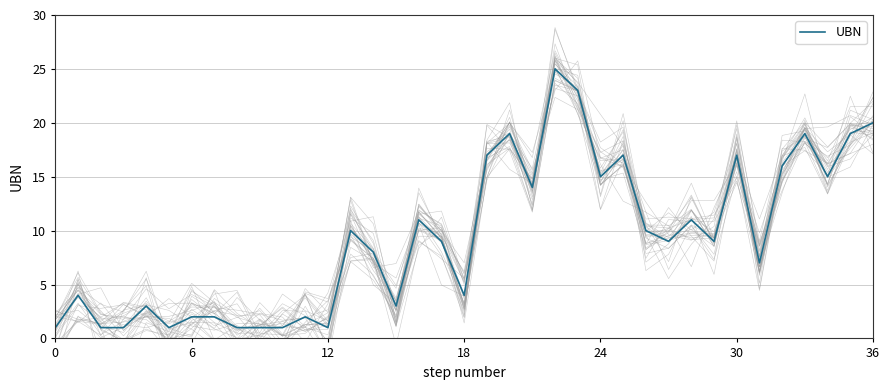

Does the chart have visible grid lines?

Yes